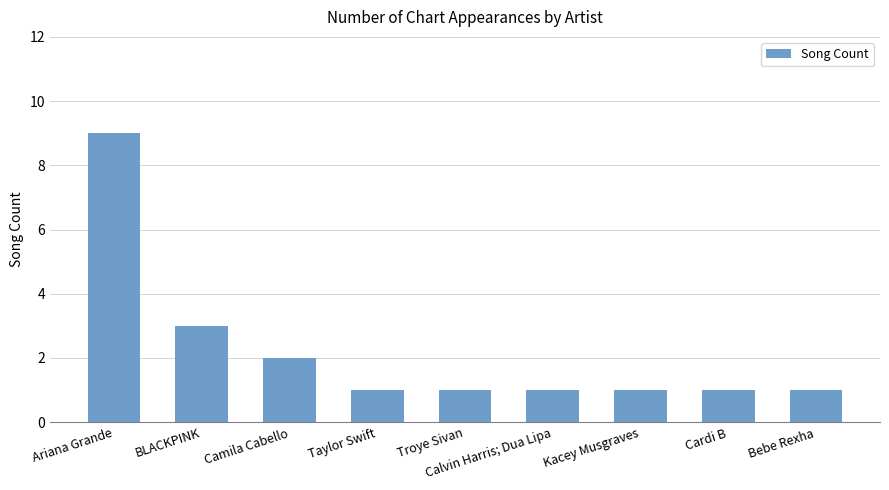

What is the sum of all values?

20